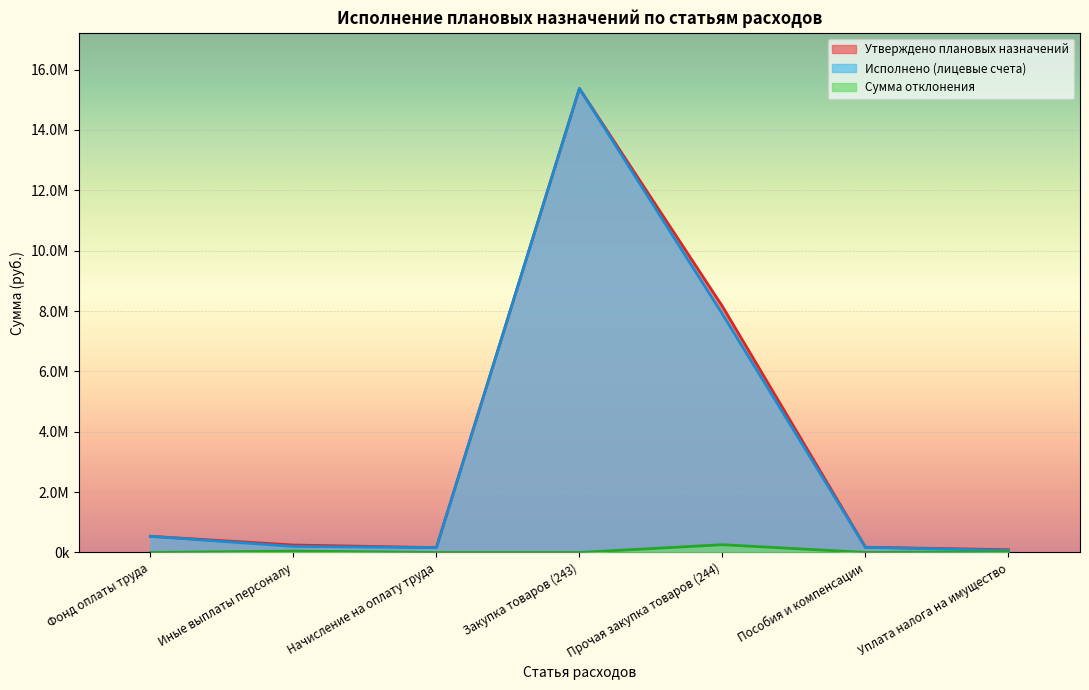

Reading left to right, transcribe all the data shown in this chart.

Утверждено плановых назначений: Фонд оплаты труда=535837.8	Иные выплаты персоналу=247322.4	Начисление на оплату труда=161249.3	Закупка товаров (243)=15374376.9	Прочая закупка товаров (244)=8154310.5	Пособия и компенсации=173375.6	Уплата налога на имущество=91548.0
Исполнено (лицевые счета): Фонд оплаты труда=535644.7	Иные выплаты персоналу=200289.8	Начисление на оплату труда=161191.0	Закупка товаров (243)=15374376.9	Прочая закупка товаров (244)=7896846.1	Пособия и компенсации=170365.8	Уплата налога на имущество=68274.0
Сумма отклонения: Фонд оплаты труда=193.2	Иные выплаты персоналу=47032.5	Начисление на оплату труда=58.3	Закупка товаров (243)=0.0	Прочая закупка товаров (244)=257464.4	Пособия и компенсации=3009.9	Уплата налога на имущество=23274.0